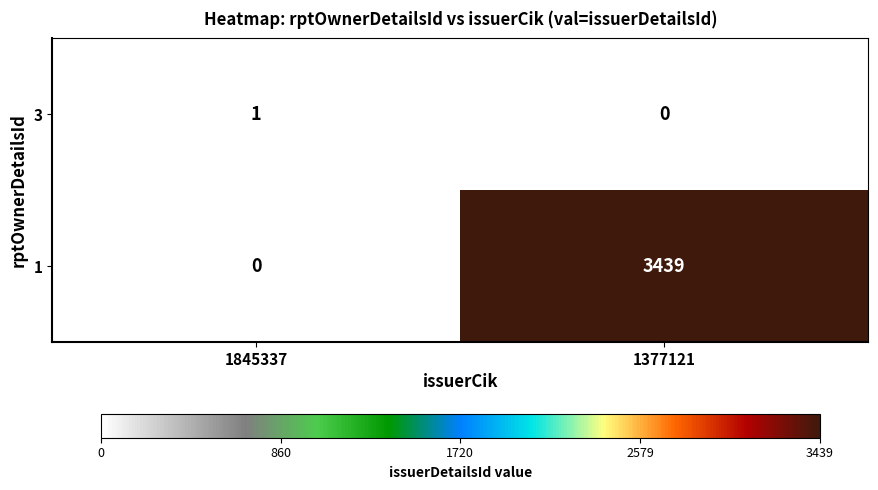

The 1 series shows 0 at 1845337. True or false?

True